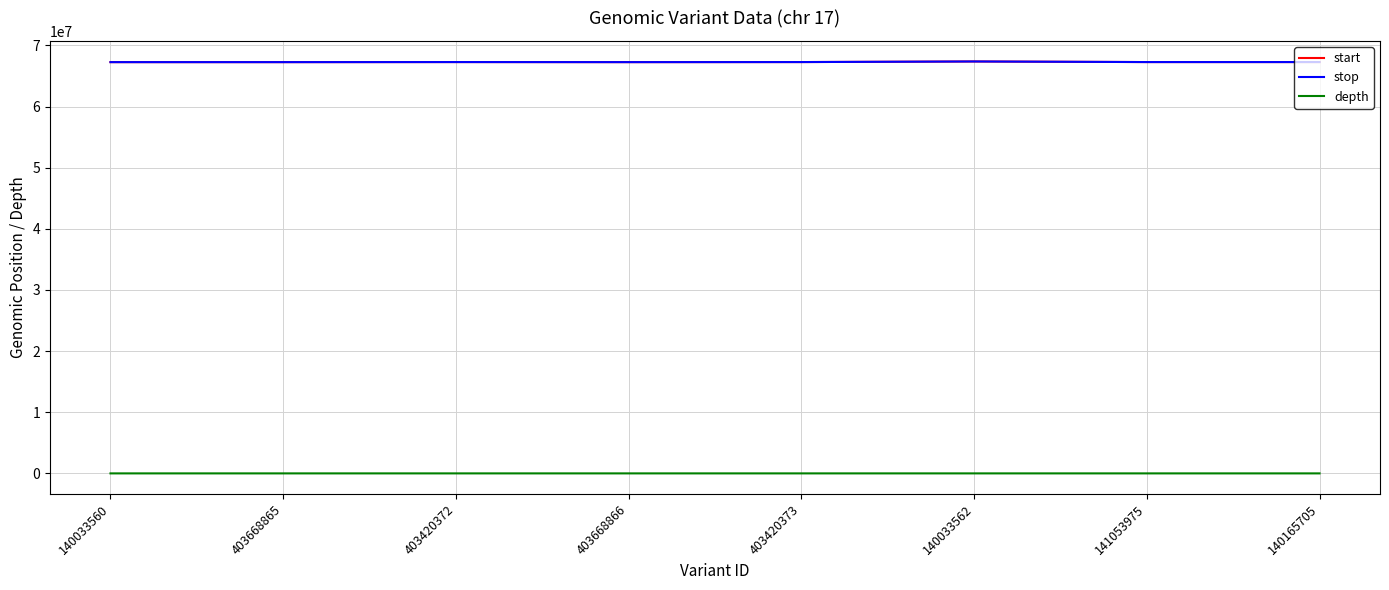

Is the value of depth at 140033562 greater than the value of stop at 403420372?

No